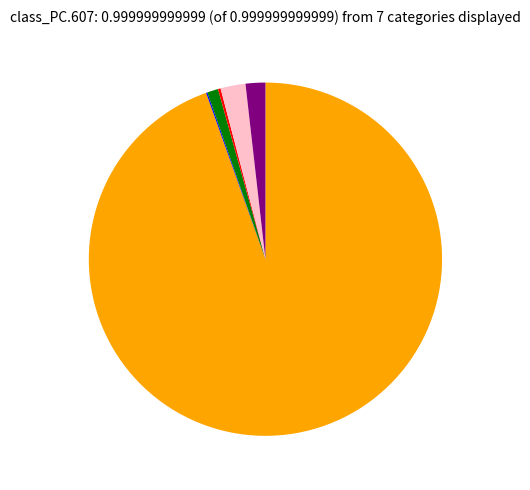

Is there a majority slice in this chart?

Yes